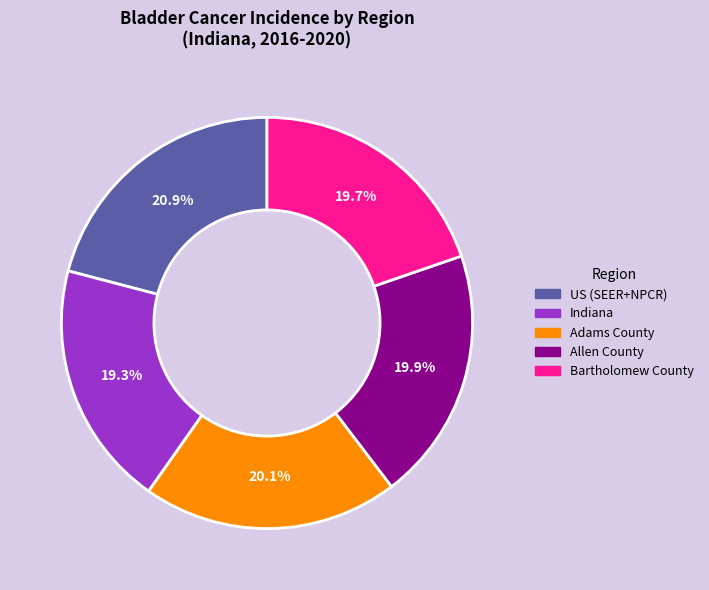

Is there any slice that represents more than half of the pie?

No